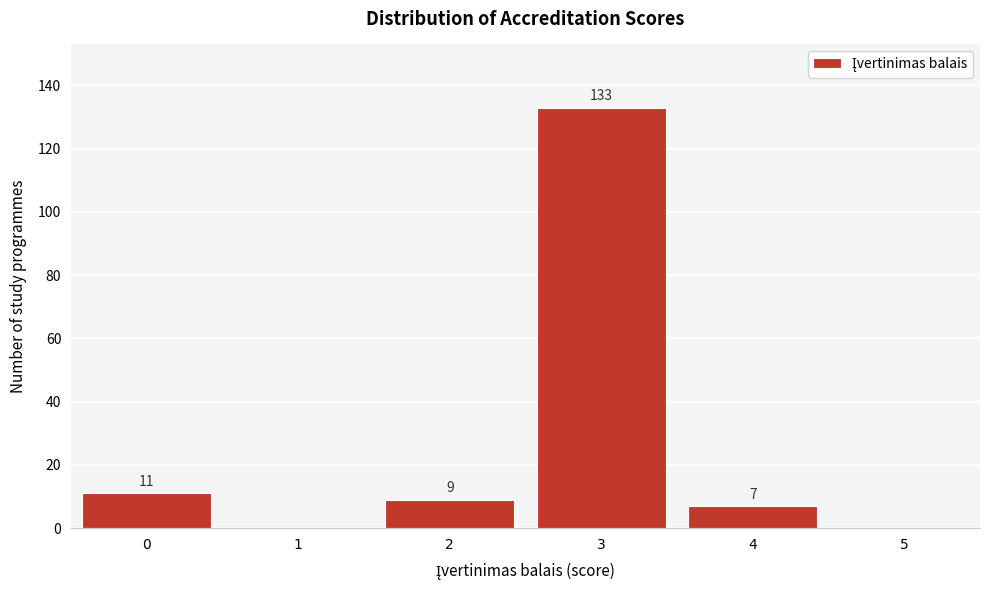

Reading left to right, list all the values displayed in this chart.

0=11	1=0	2=9	3=133	4=7	5=0